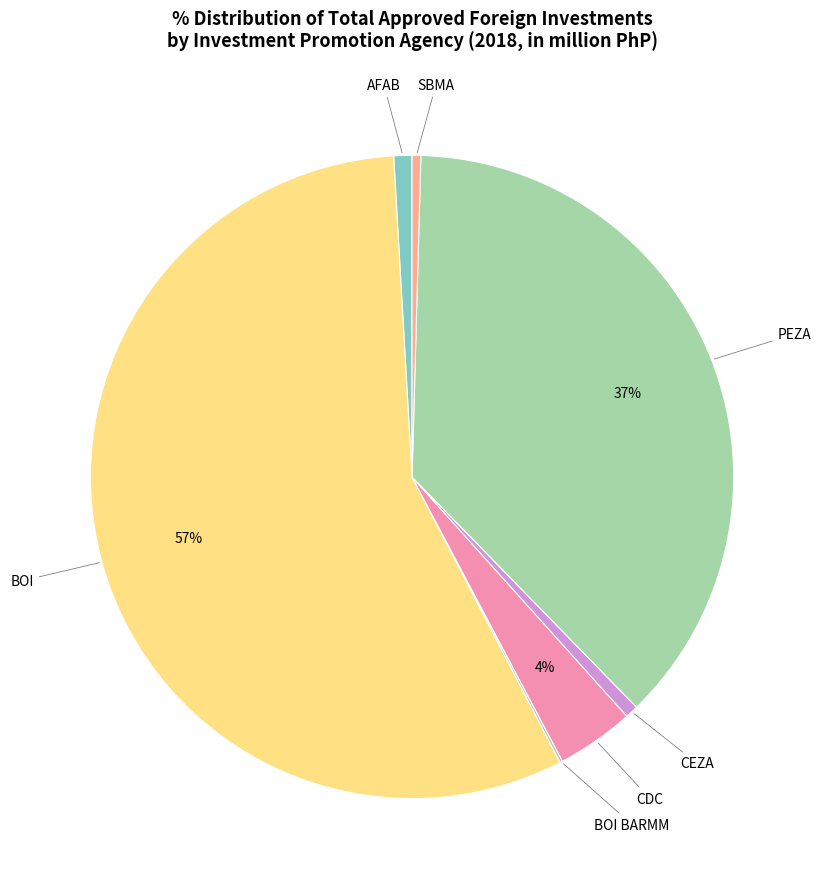

Between SBMA and PEZA, which is larger?

PEZA